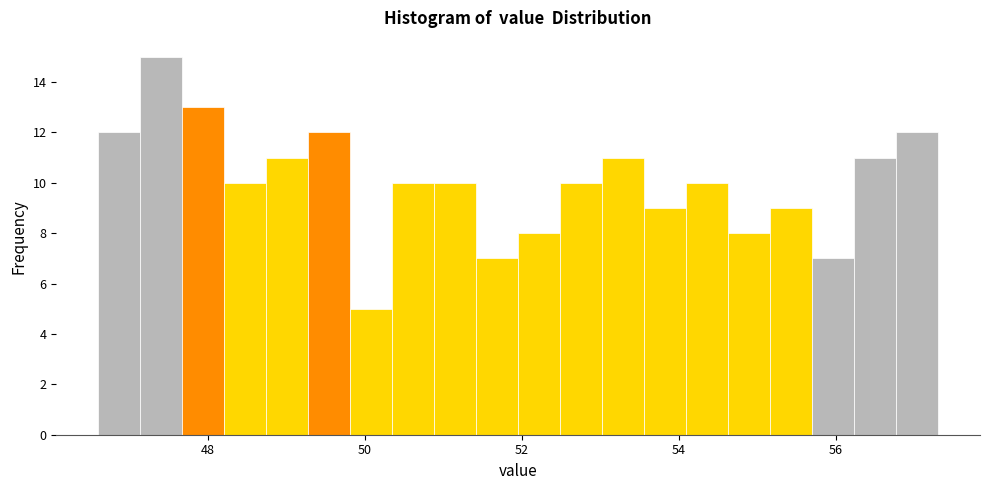

Read against the x-axis, roughly where is the centre of the tallest bar?

47.4